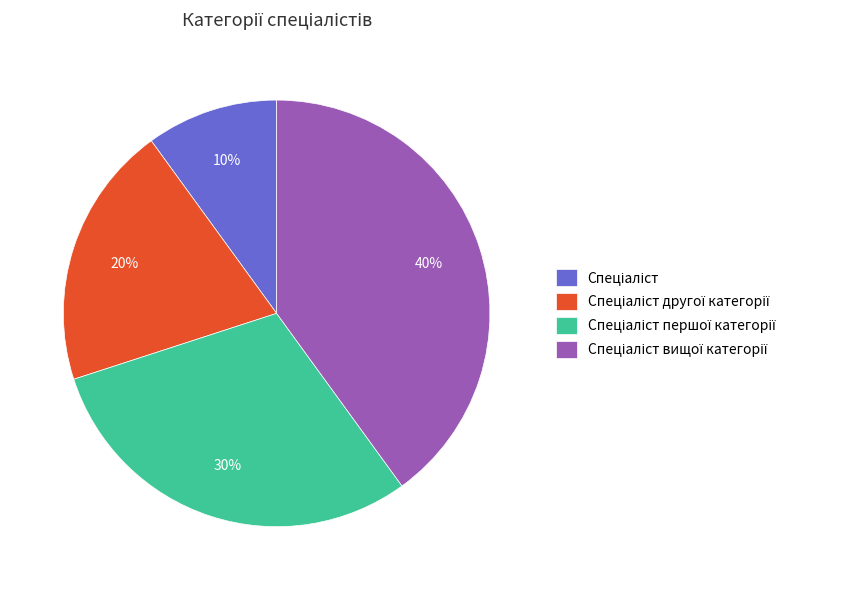

Is there any slice that represents more than half of the pie?

No